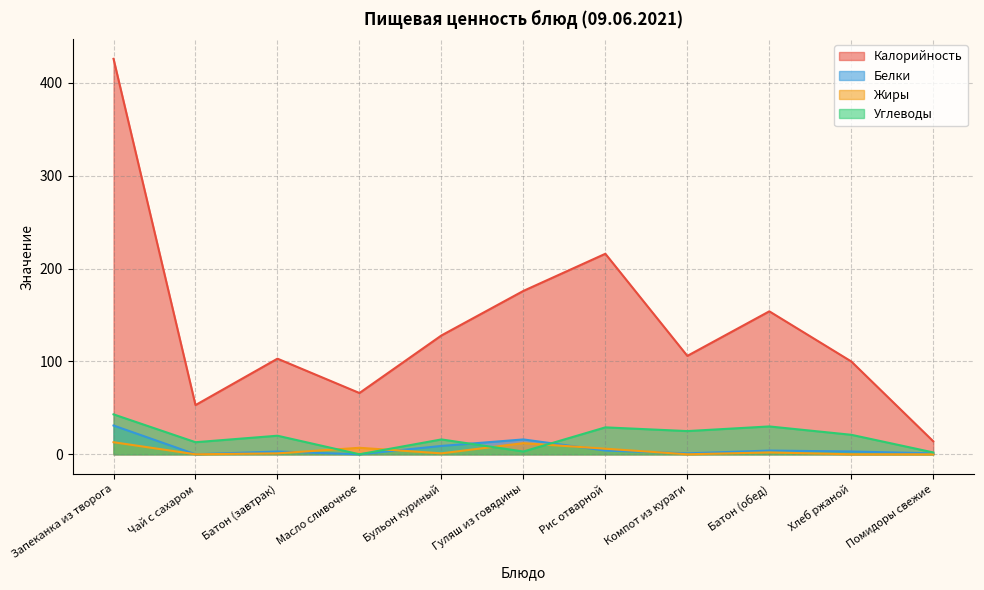

How many positive values does the Углеводы series have?

10